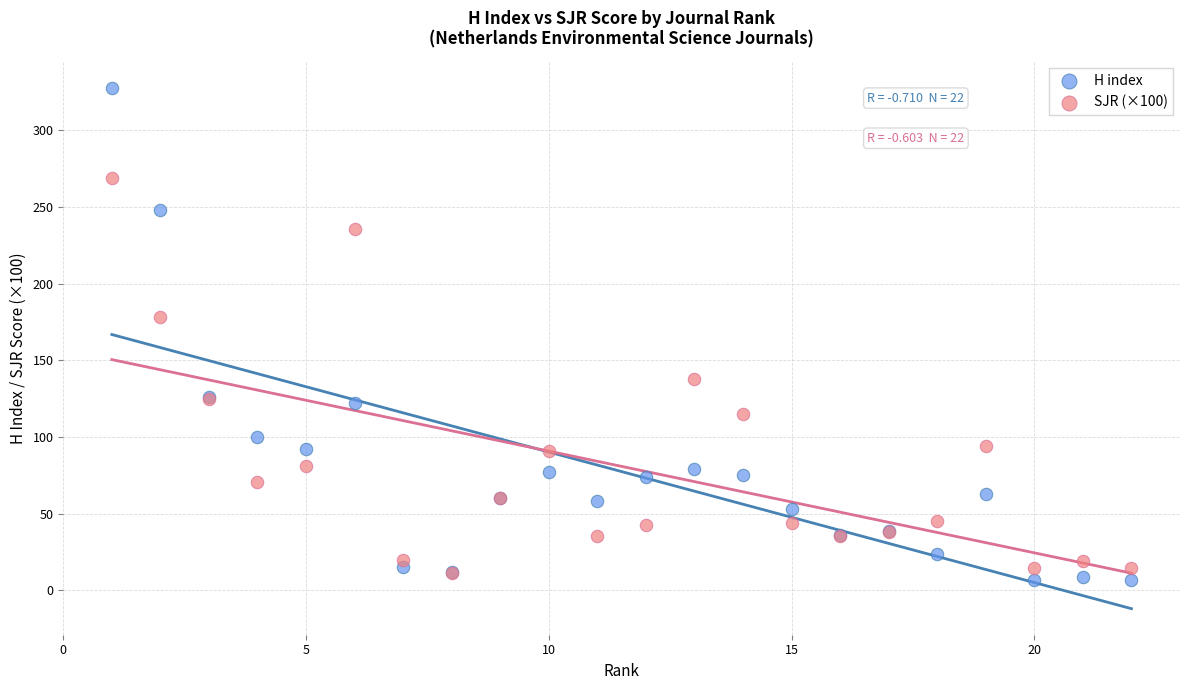

Which series contains the lowest Y value?

H index